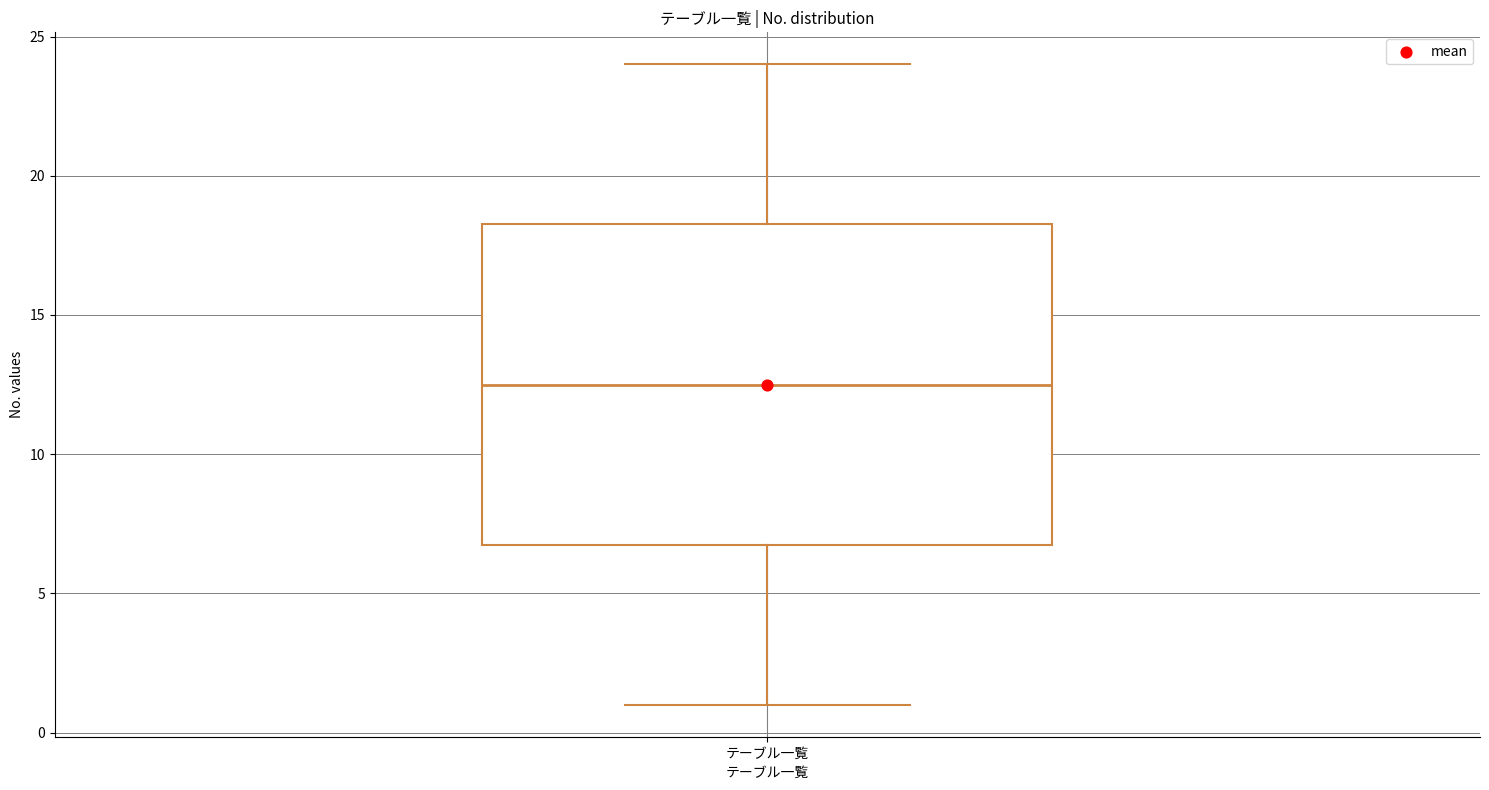

Transcribe this box plot: give where the median line is, the range the box spans, and where the two whiskers end, as read against the y-axis. The values are not printed on the chart, so give them approximately, as read against the axis.

median 12.5, box 7.0 to 18.5, whiskers 1.0 to 24.0